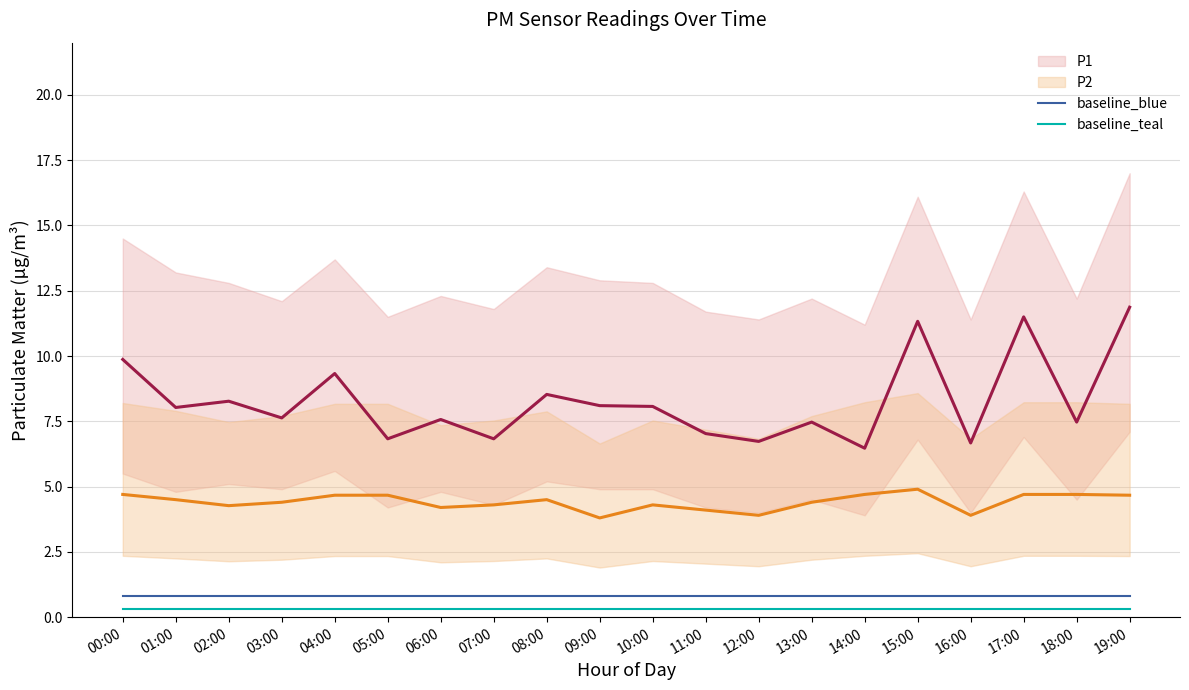

Reading left to right, what are all the values shown in this chart?

P1: 00:00=9.9	01:00=8.0	02:00=8.3	03:00=7.6	04:00=9.3	05:00=6.8	06:00=7.6	07:00=6.8	08:00=8.5	09:00=8.1	10:00=8.1	11:00=7.0	12:00=6.7	13:00=7.5	14:00=6.5	15:00=11.3	16:00=6.7	17:00=11.5	18:00=7.5	19:00=11.9
P2: 00:00=4.7	01:00=4.5	02:00=4.3	03:00=4.4	04:00=4.7	05:00=4.7	06:00=4.2	07:00=4.3	08:00=4.5	09:00=3.8	10:00=4.3	11:00=4.1	12:00=3.9	13:00=4.4	14:00=4.7	15:00=4.9	16:00=3.9	17:00=4.7	18:00=4.7	19:00=4.7
baseline_blue: 00:00=0.8	01:00=0.8	02:00=0.8	03:00=0.8	04:00=0.8	05:00=0.8	06:00=0.8	07:00=0.8	08:00=0.8	09:00=0.8	10:00=0.8	11:00=0.8	12:00=0.8	13:00=0.8	14:00=0.8	15:00=0.8	16:00=0.8	17:00=0.8	18:00=0.8	19:00=0.8
baseline_teal: 00:00=0.3	01:00=0.3	02:00=0.3	03:00=0.3	04:00=0.3	05:00=0.3	06:00=0.3	07:00=0.3	08:00=0.3	09:00=0.3	10:00=0.3	11:00=0.3	12:00=0.3	13:00=0.3	14:00=0.3	15:00=0.3	16:00=0.3	17:00=0.3	18:00=0.3	19:00=0.3